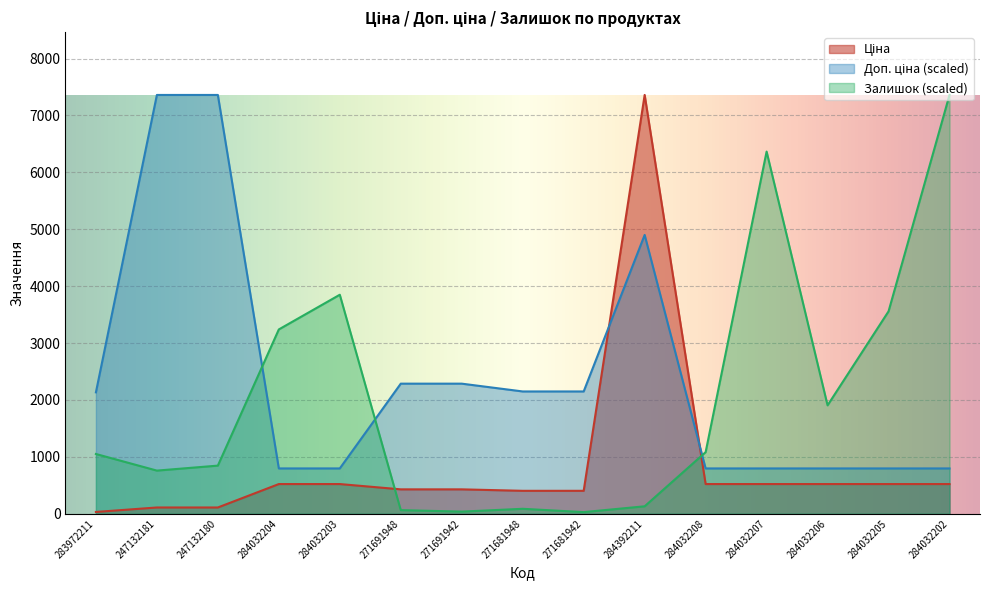

True or false: Ціна has a value of 522.2 at 284032206.

True